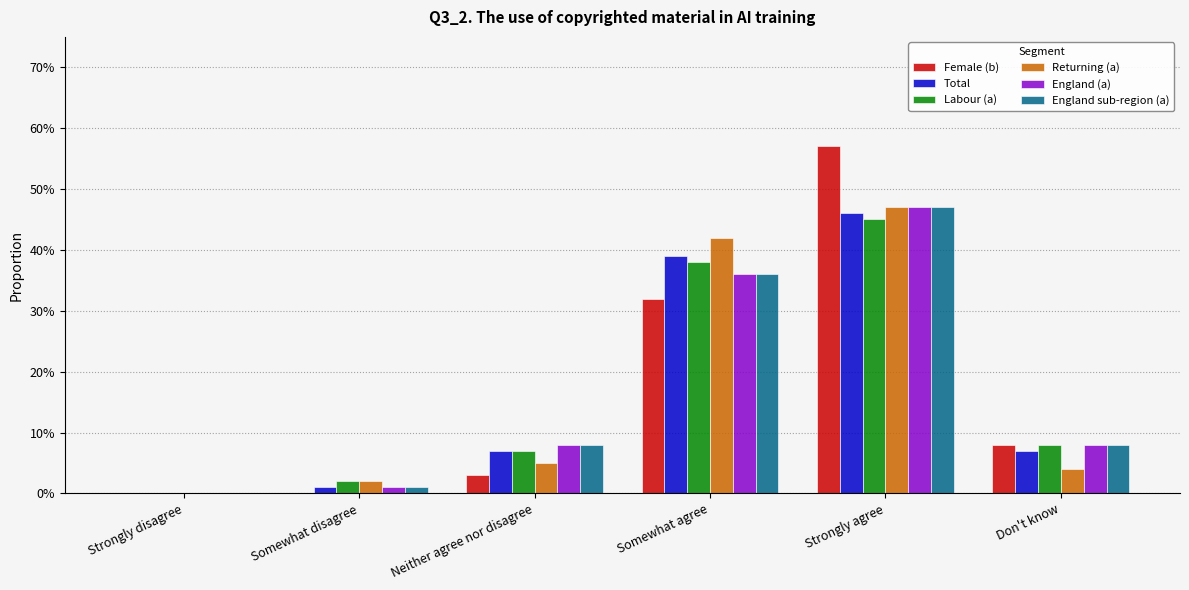

What is the maximum value shown in the chart?

0.6